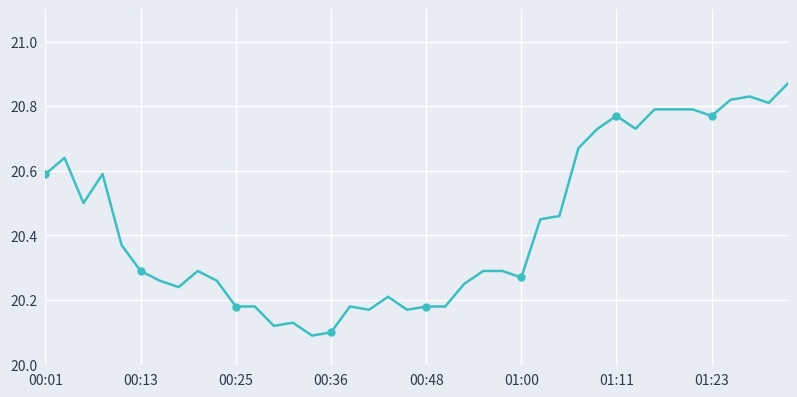

Which has a higher value, 18 or 9?

9